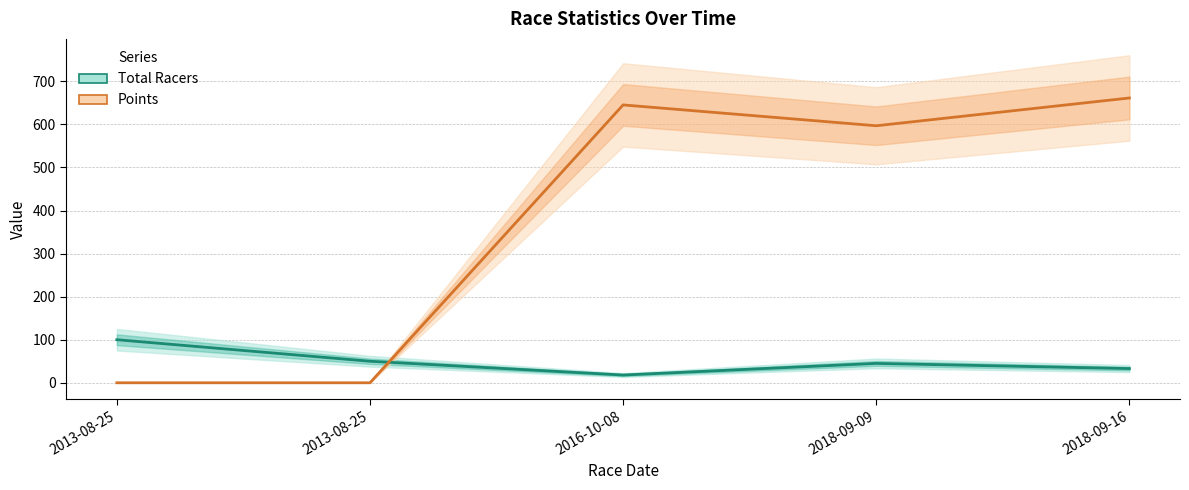

Between which two adjacent categories do Total Racers and Points first intersect?

2013-08-25 and 2016-10-08